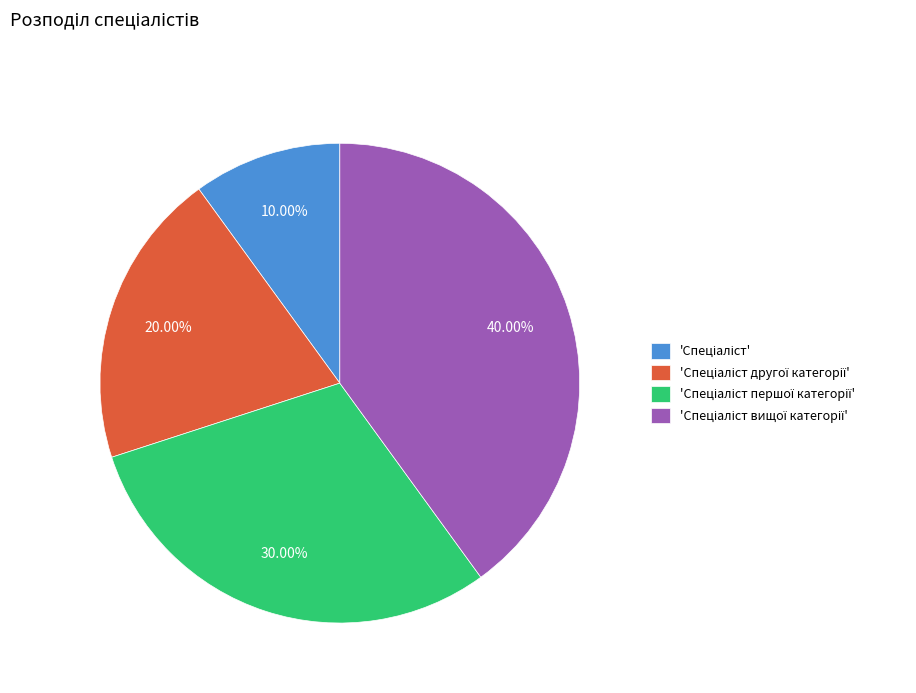

Does any single category account for the majority?

No